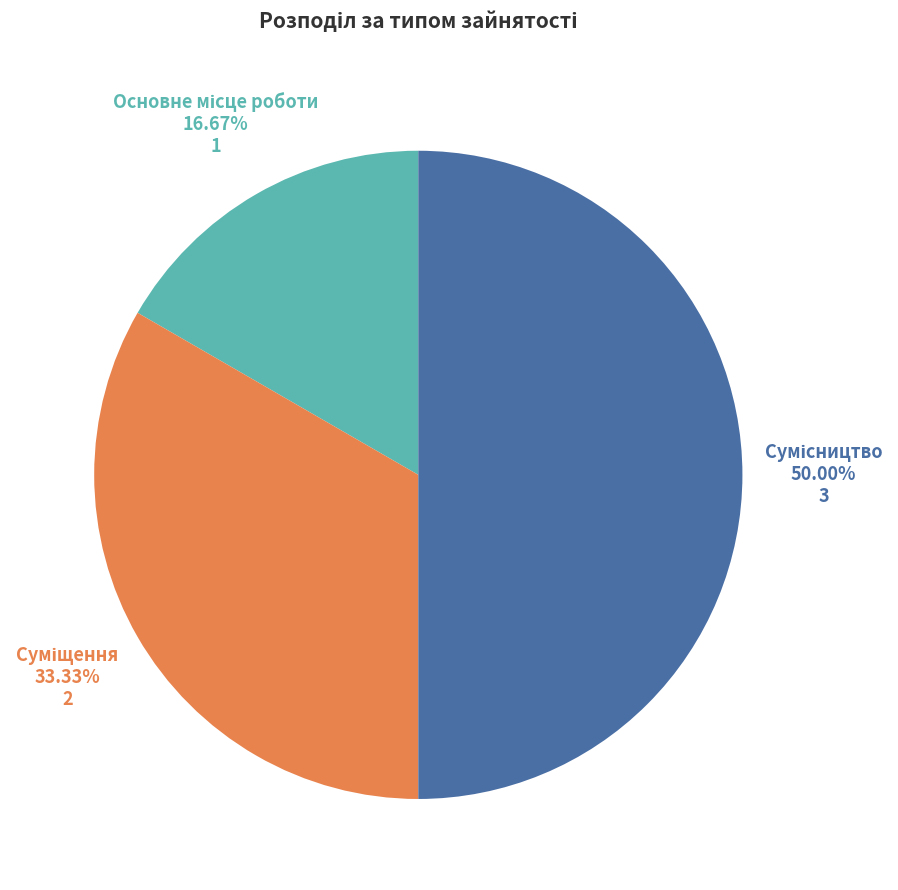

Which category has the smallest portion of the pie?

Основне місце роботи